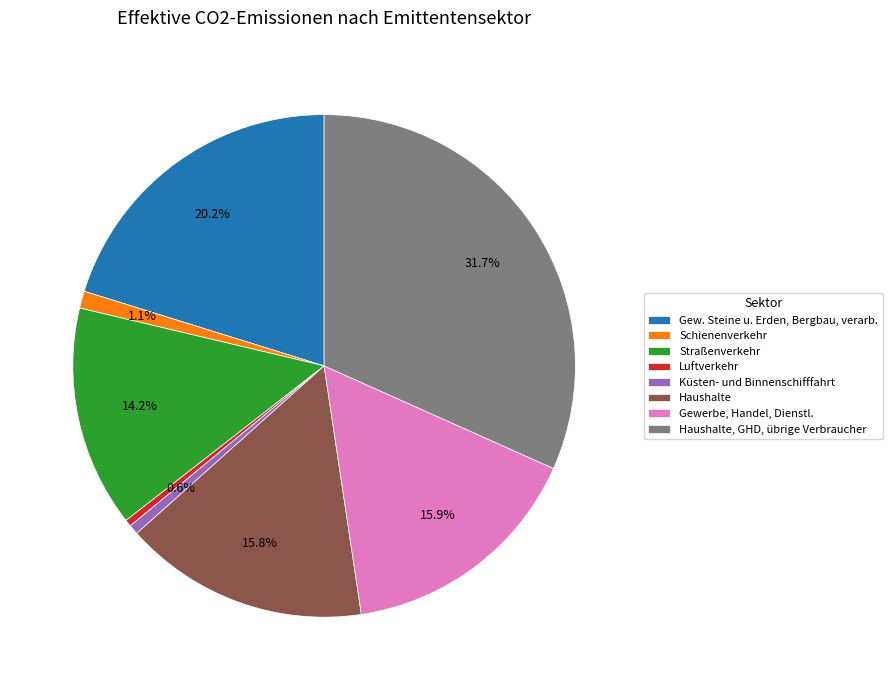

Does Haushalte, GHD, übrige Verbraucher account for over 50% of the chart?

No